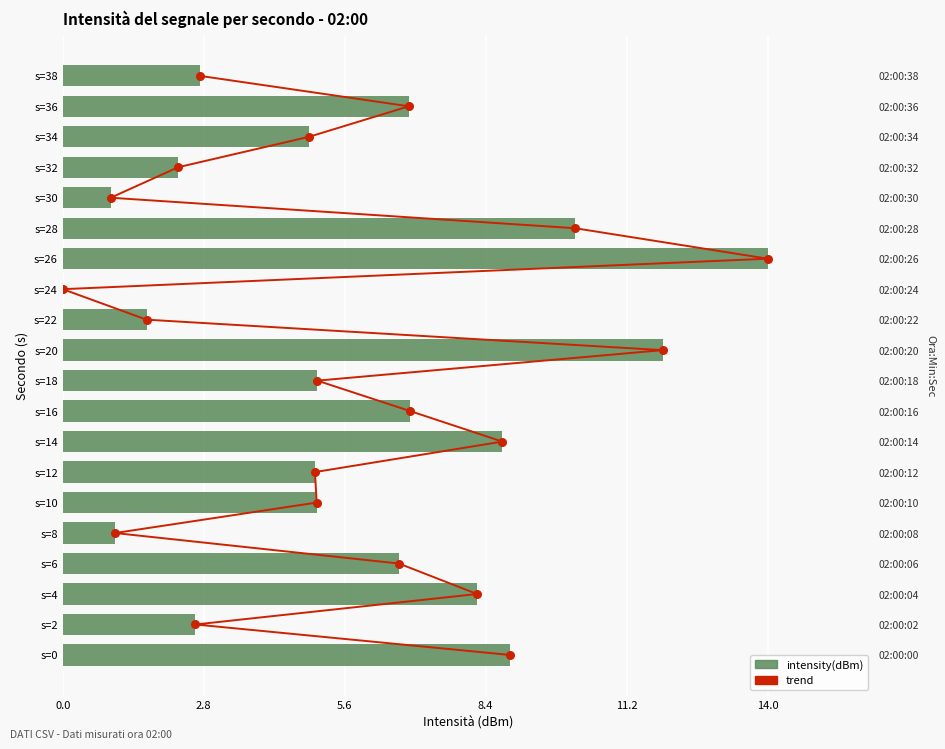

What are all the series names shown in the legend?

trend, intensity(dBm)